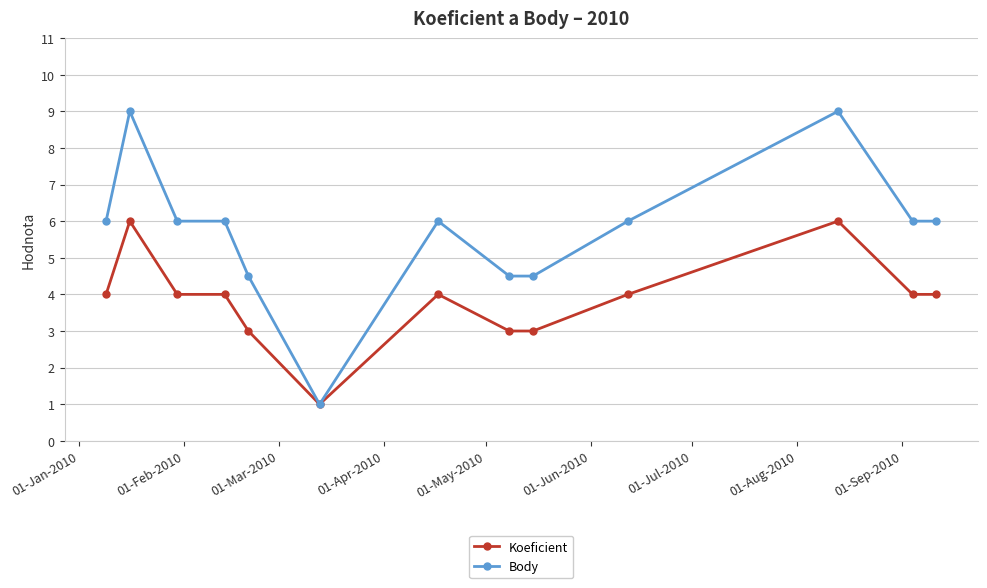

Which series has the widest spread of values?

Body